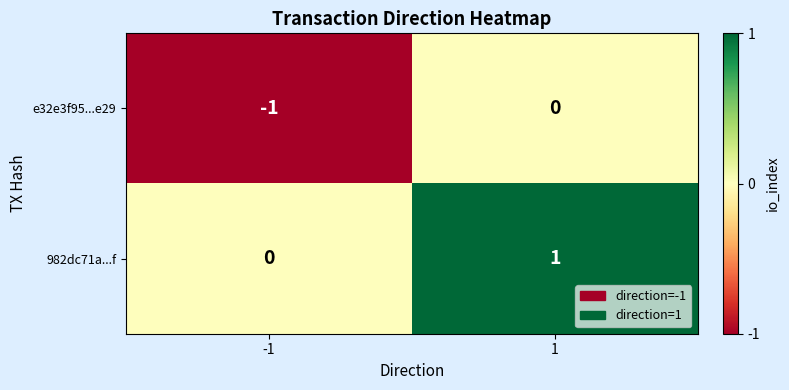

The value of 982dc71a...f at 1 is 1. True or false?

True